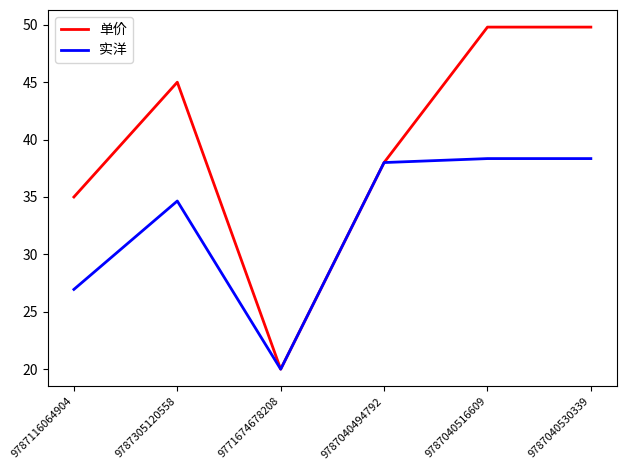

List the series in order of their overall mean, lowest first.

实洋, 单价